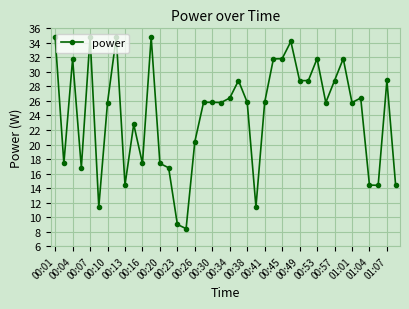

What is the value of the 35th point from the left?

25.8